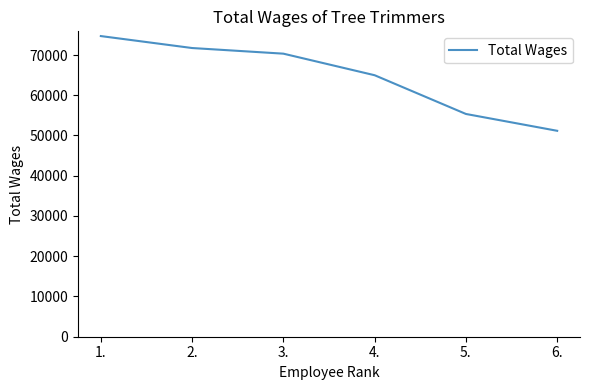

Reading left to right, extract all data points from this chart.

74706	71734	70334	64975	55351	51168